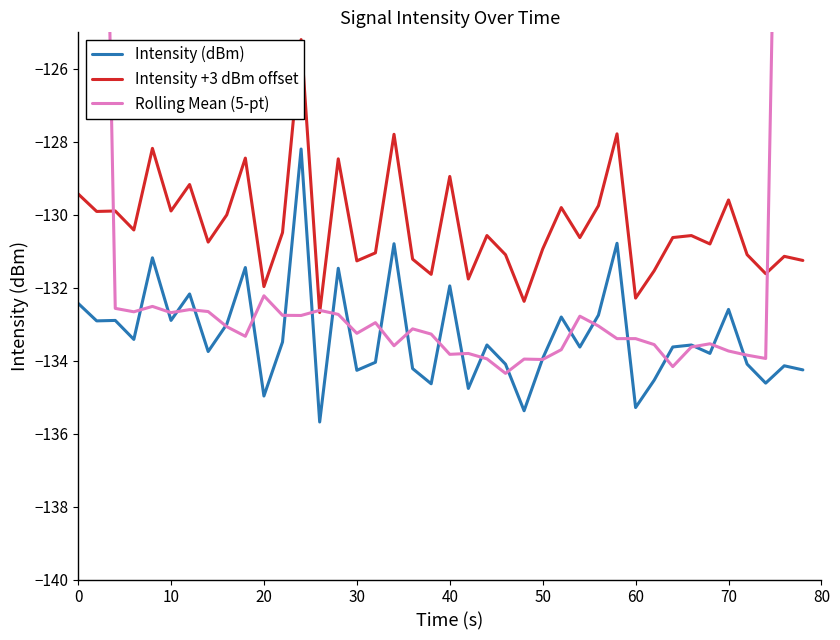

What is the minimum value for Intensity (dBm)?

-135.7